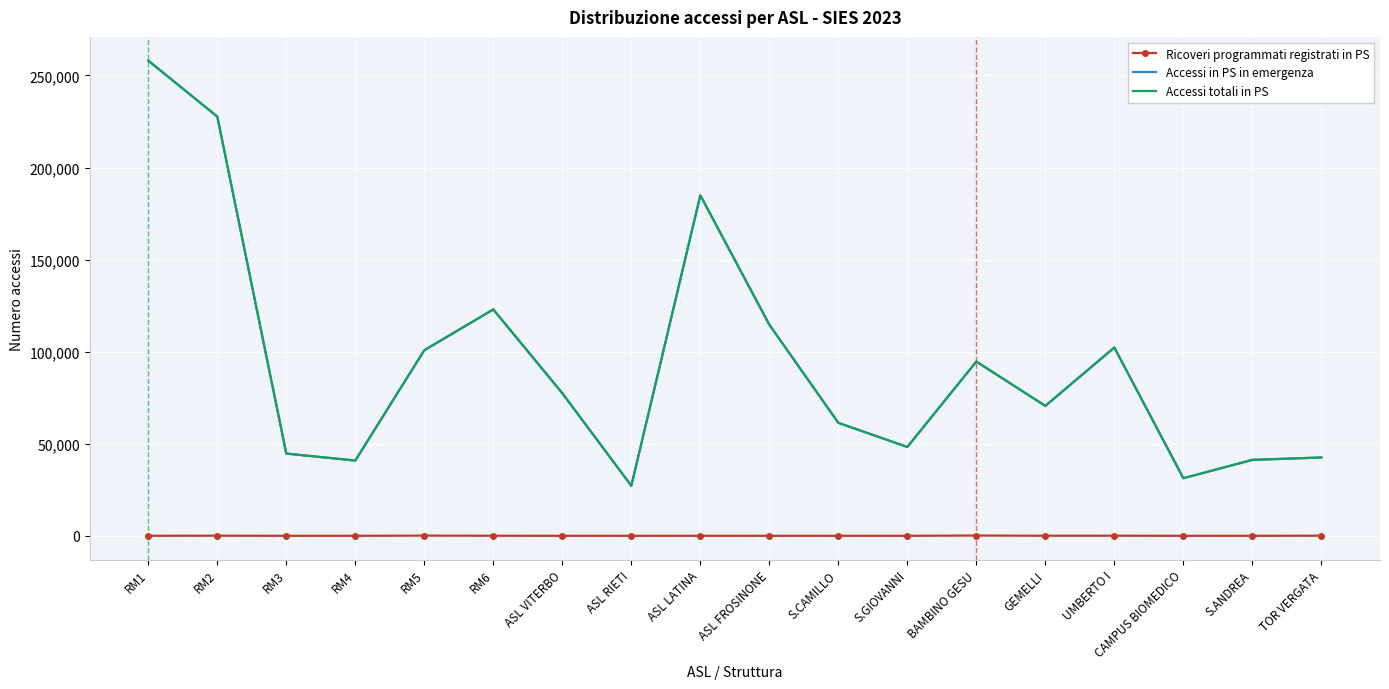

The value of Accessi in PS in emergenza at RM2 is 227615. True or false?

True